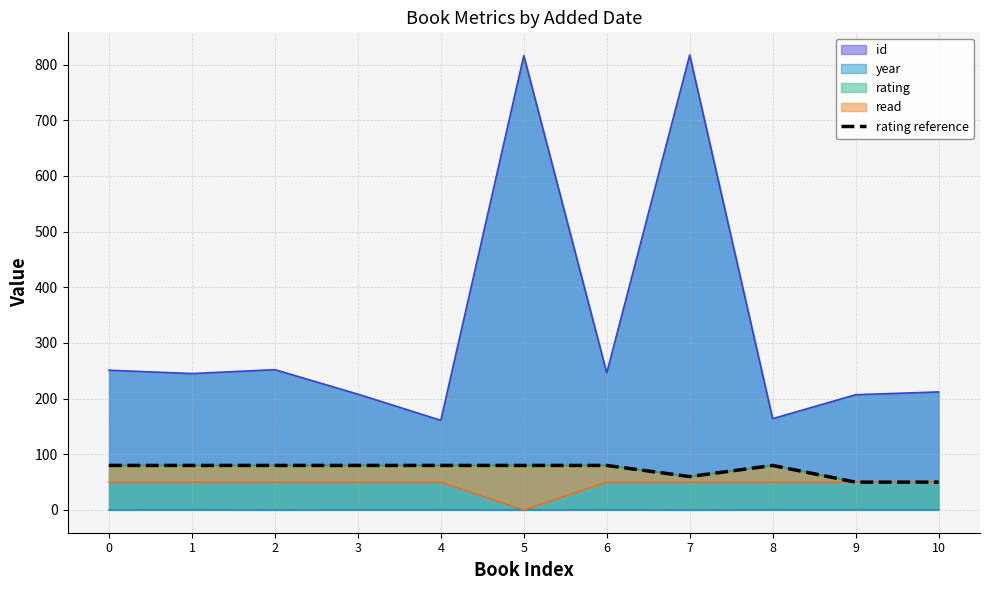

The value of id at 2 is 449. True or false?

False